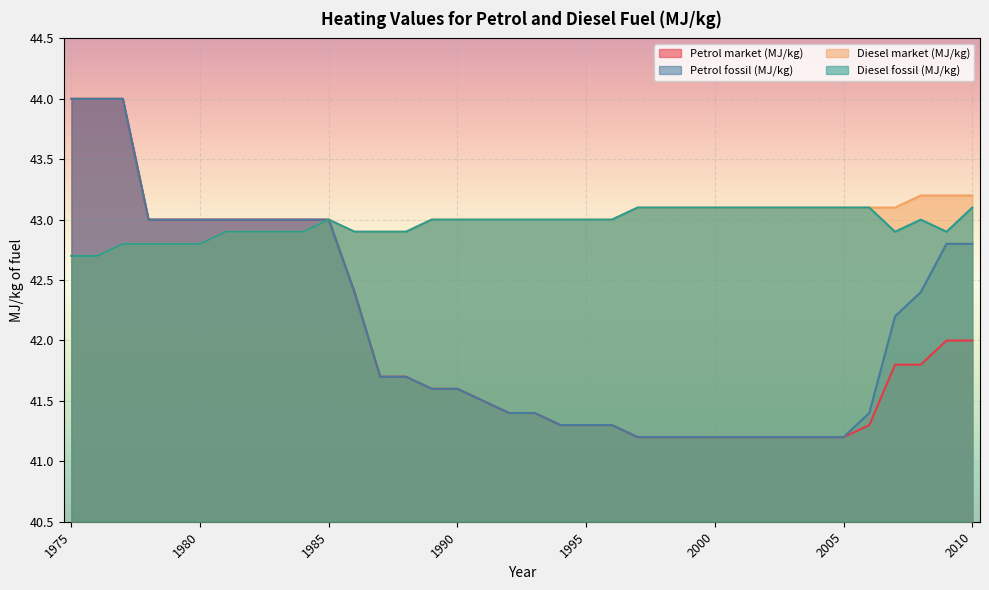

True or false: Petrol market (MJ/kg) has a value of 41.3 at 1996.

True